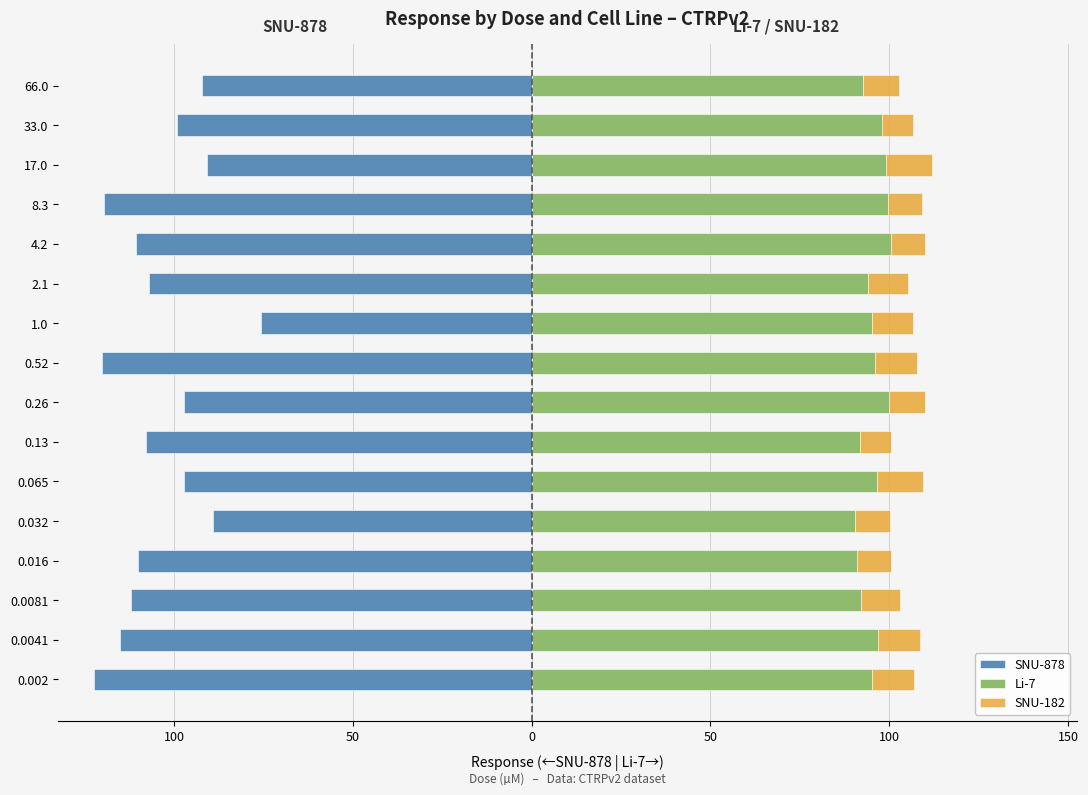

Which series has the widest spread of values?

SNU-878